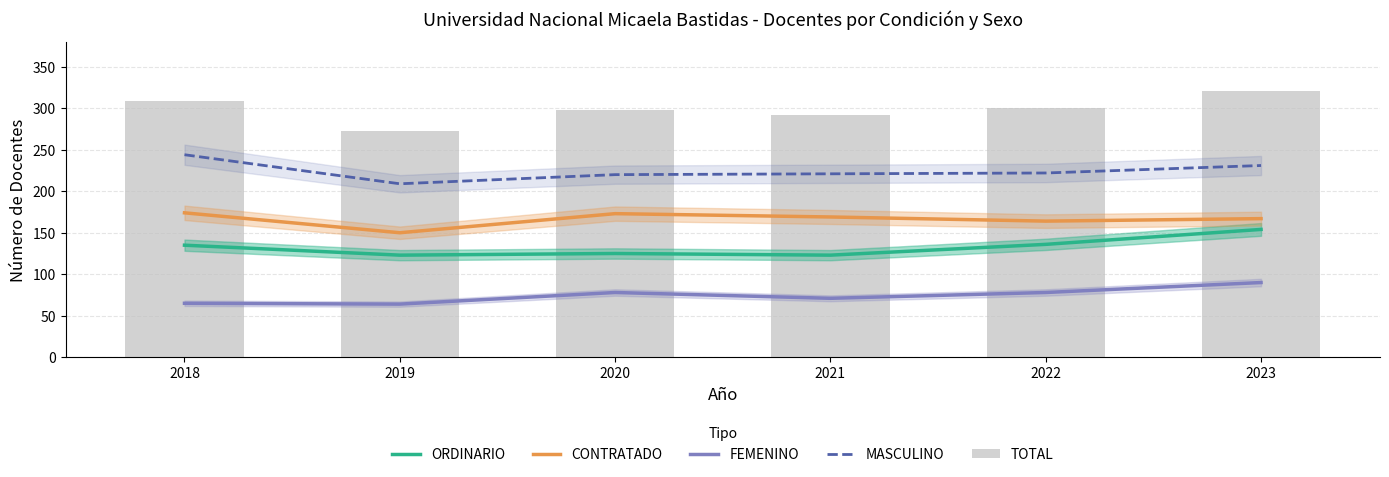

What is the minimum value for FEMENINO?

64